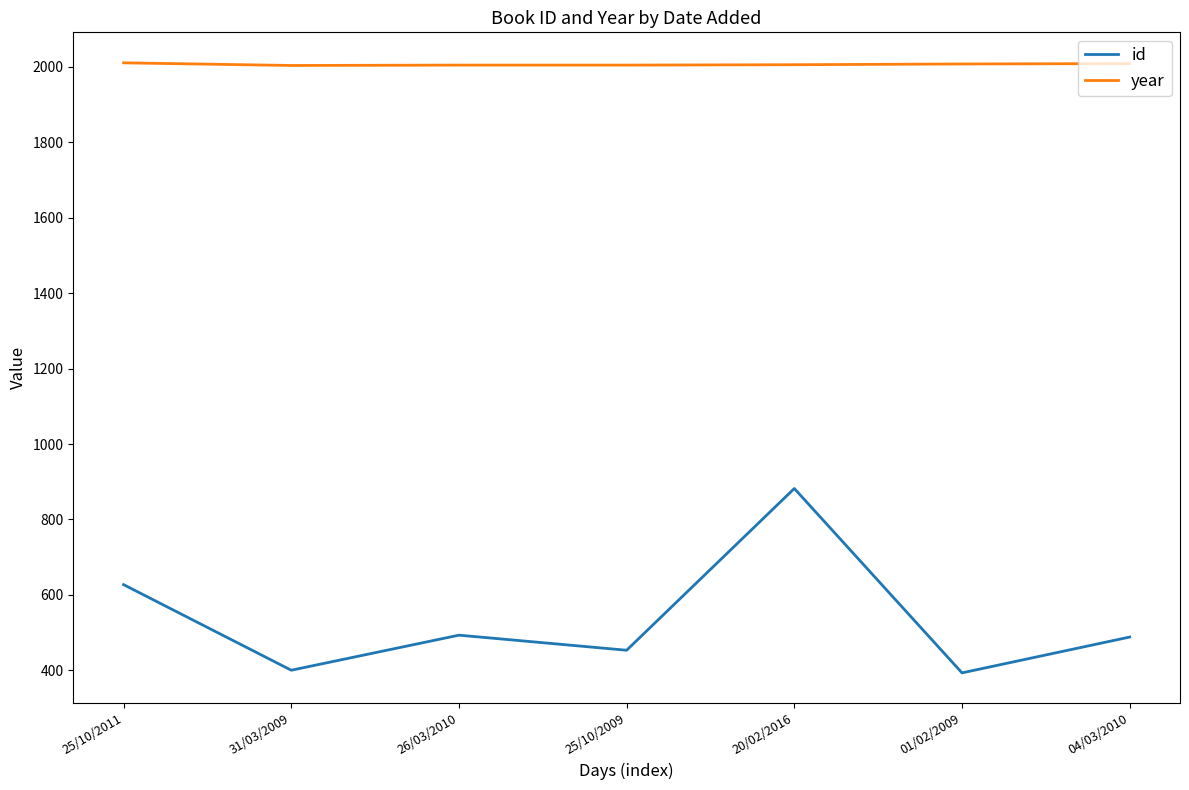

What is the sum of the id values at 31/03/2009 and 04/03/2010?

888